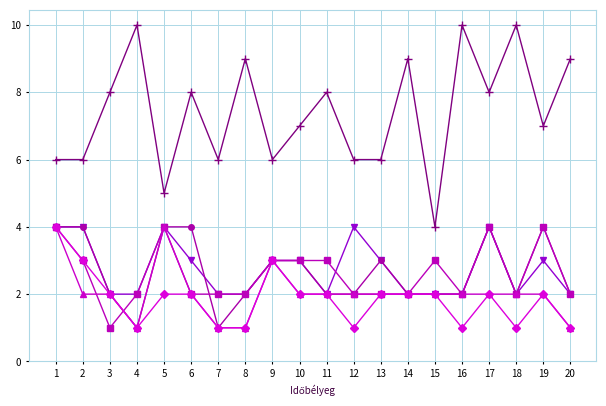

What is the greatest value displayed?

10